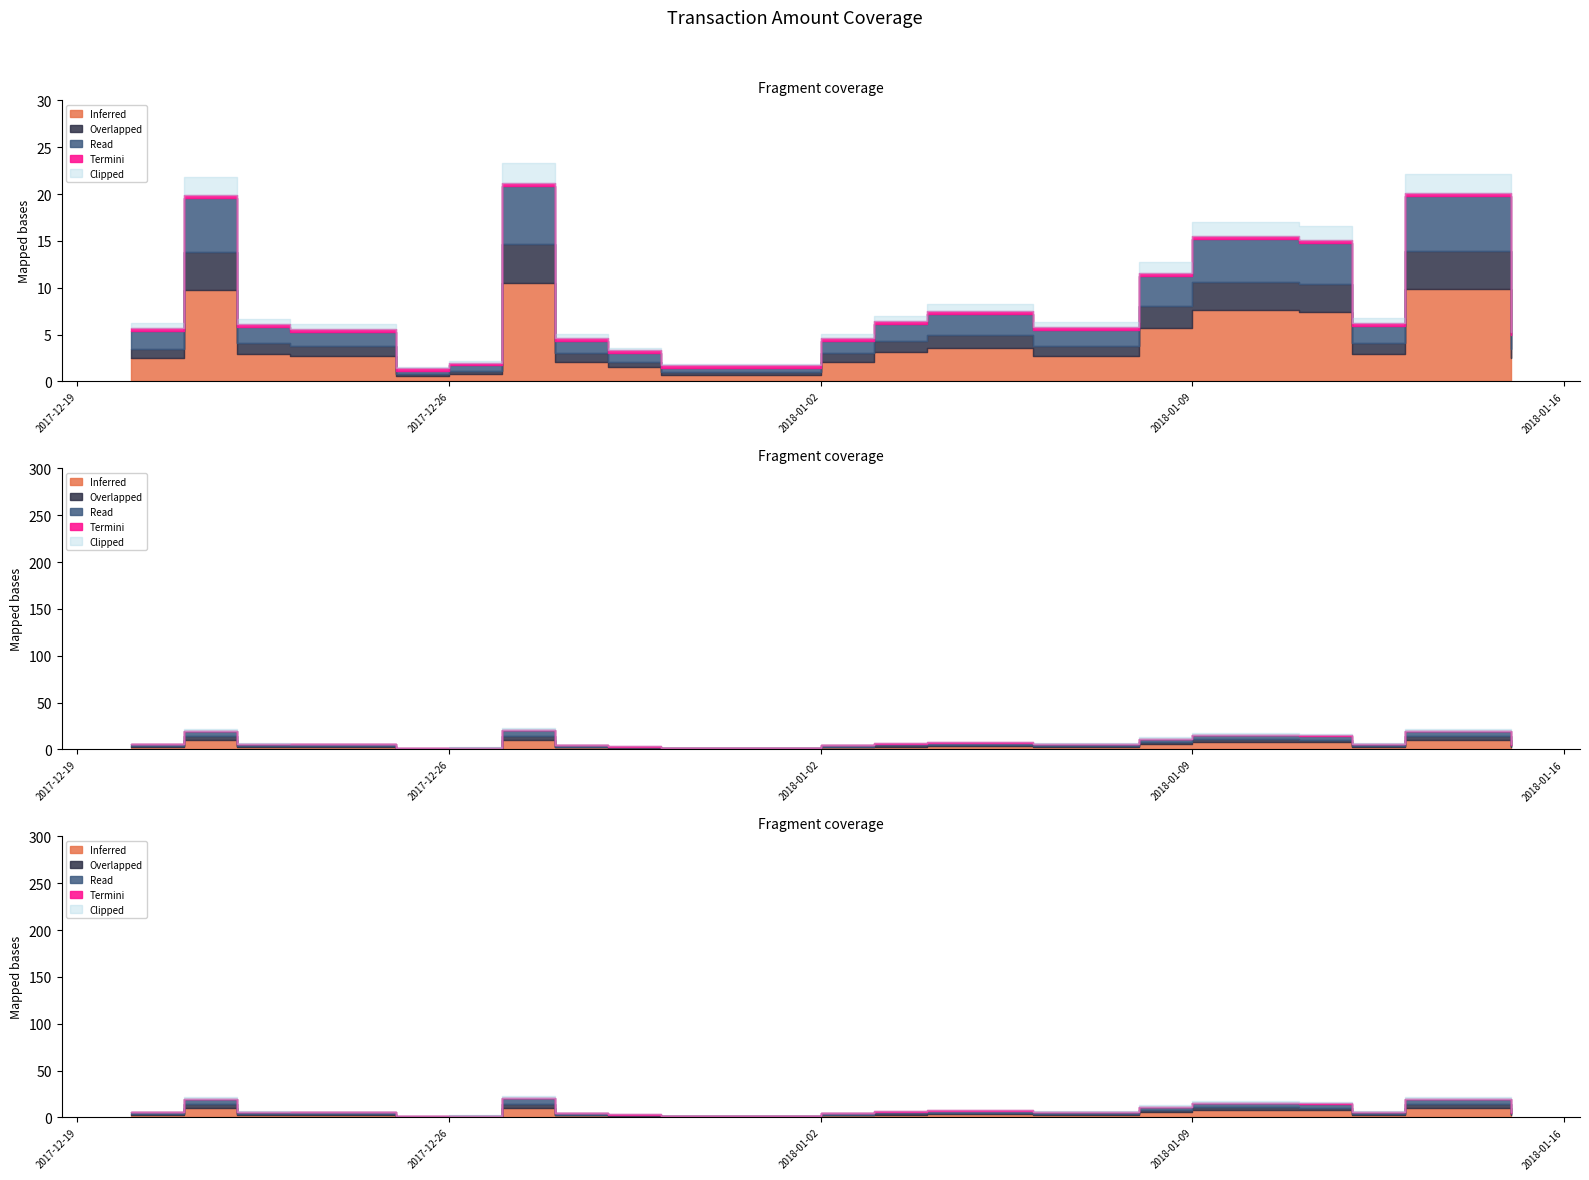

True or false: Amount and Fee intersect in this chart.

False